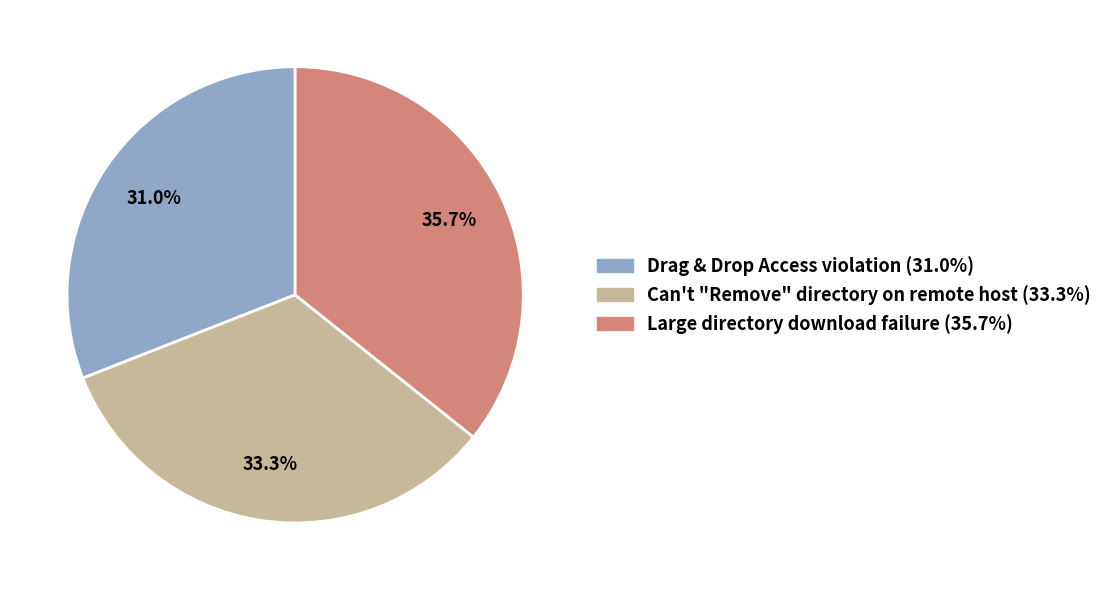

Count the number of slices in the pie.

3